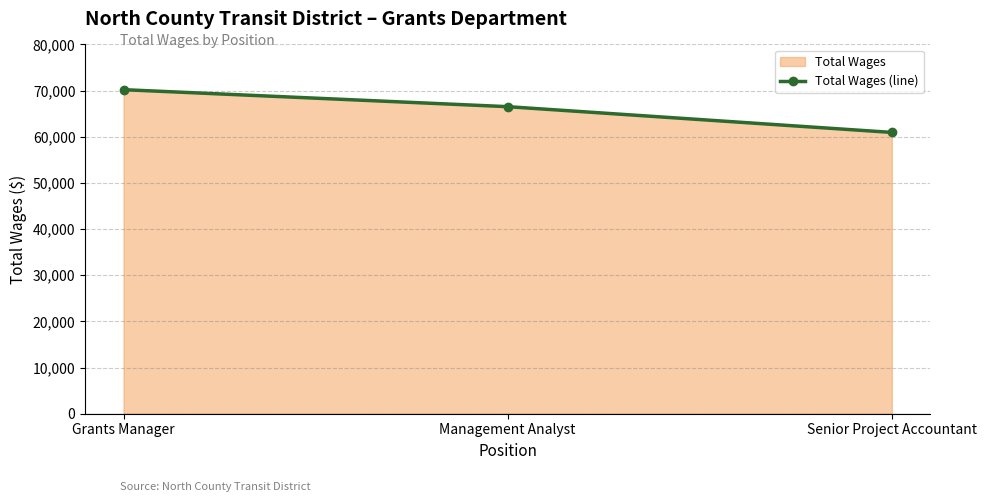

List the labels in order of value, smallest first.

Senior Project Accountant, Management Analyst, Grants Manager